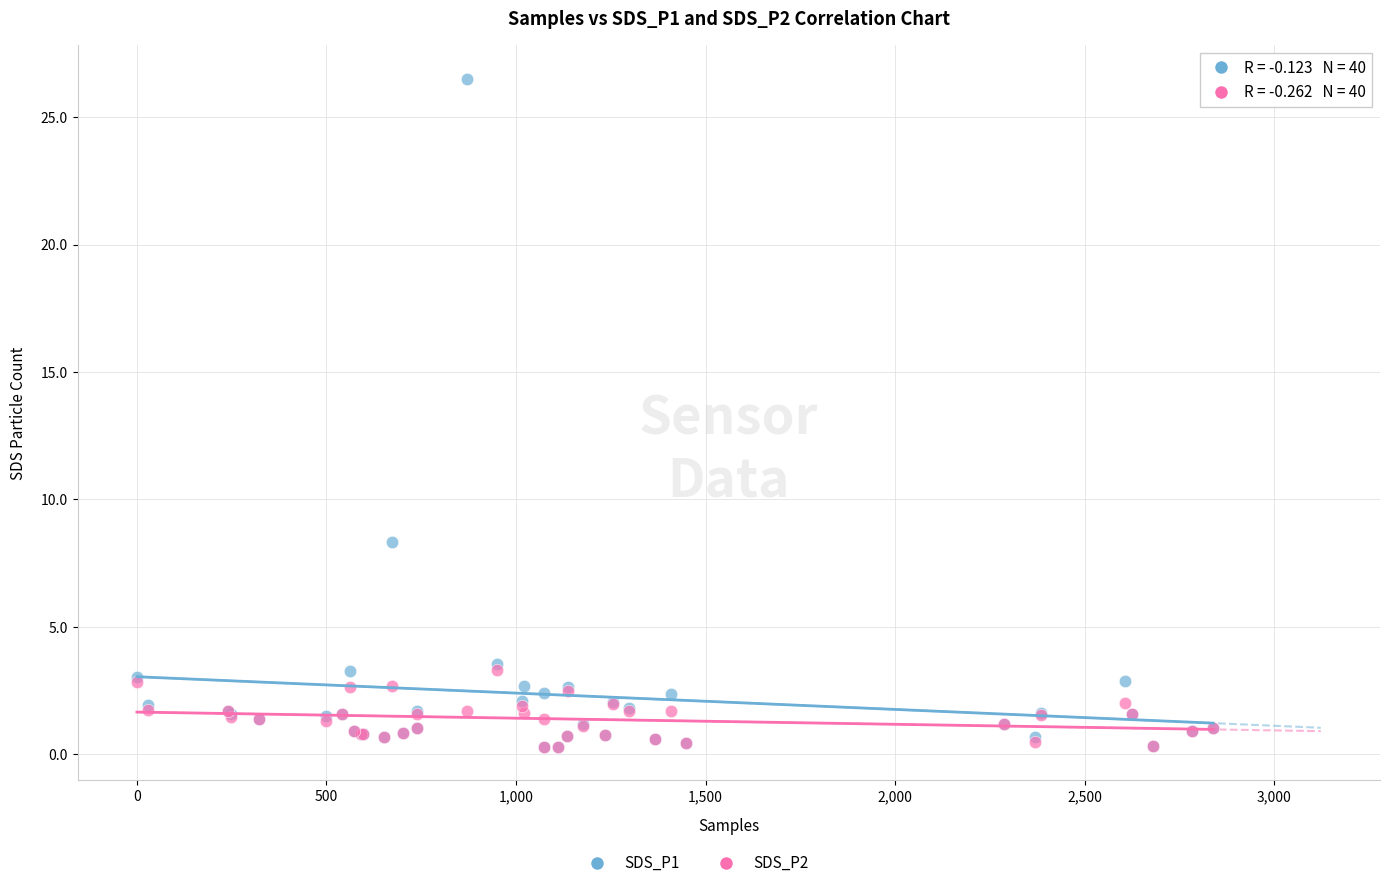

Across all series, what Y value is closest to 13?

8.3